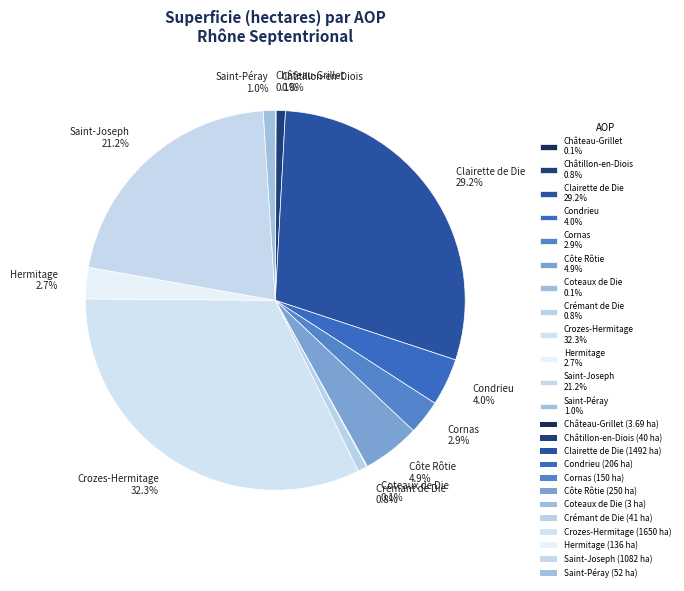

What percentage is the Hermitage slice, to the nearest percent?

3%